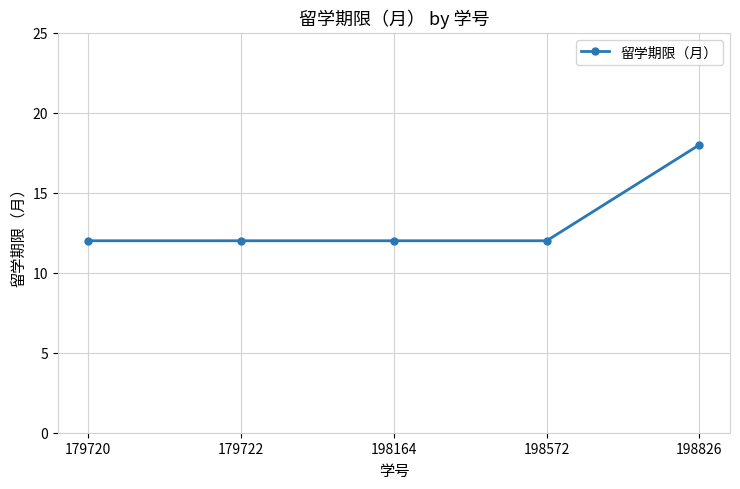

Is it true that the value at 198826 is 18?

True